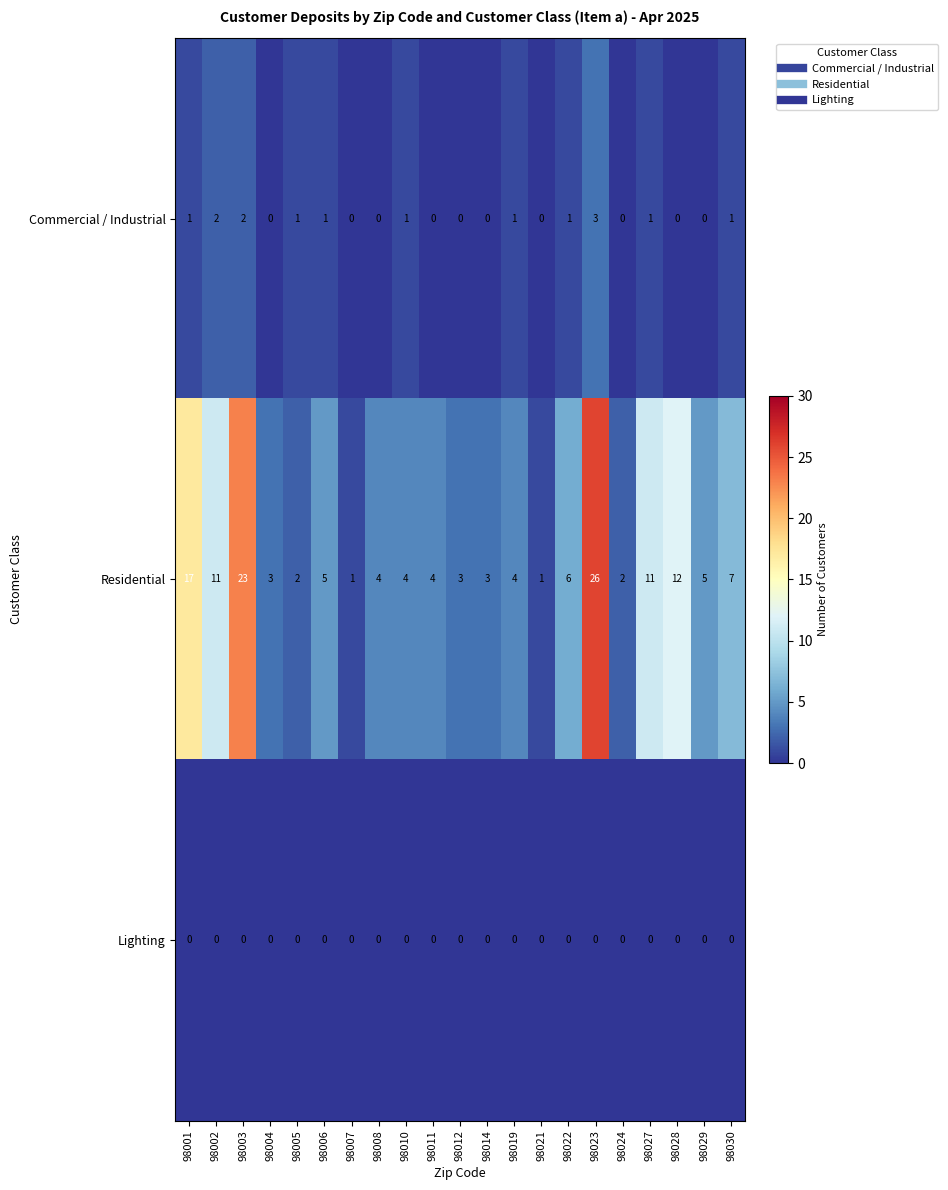

Between 98004 and 98007, which series saw the biggest shift?

Residential